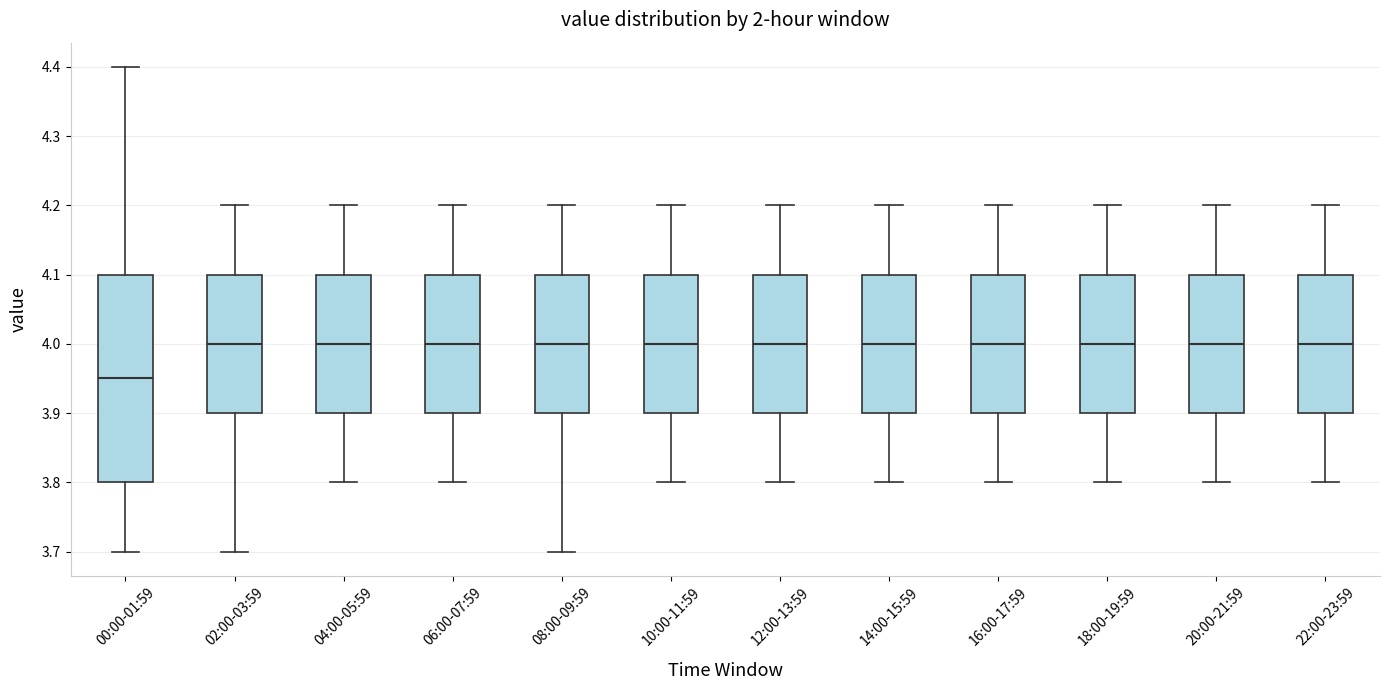

Where is the lower edge of the box for 16:00-17:59 on the y-axis? The values are not printed on the chart, so give them approximately, as read against the axis.

3.90